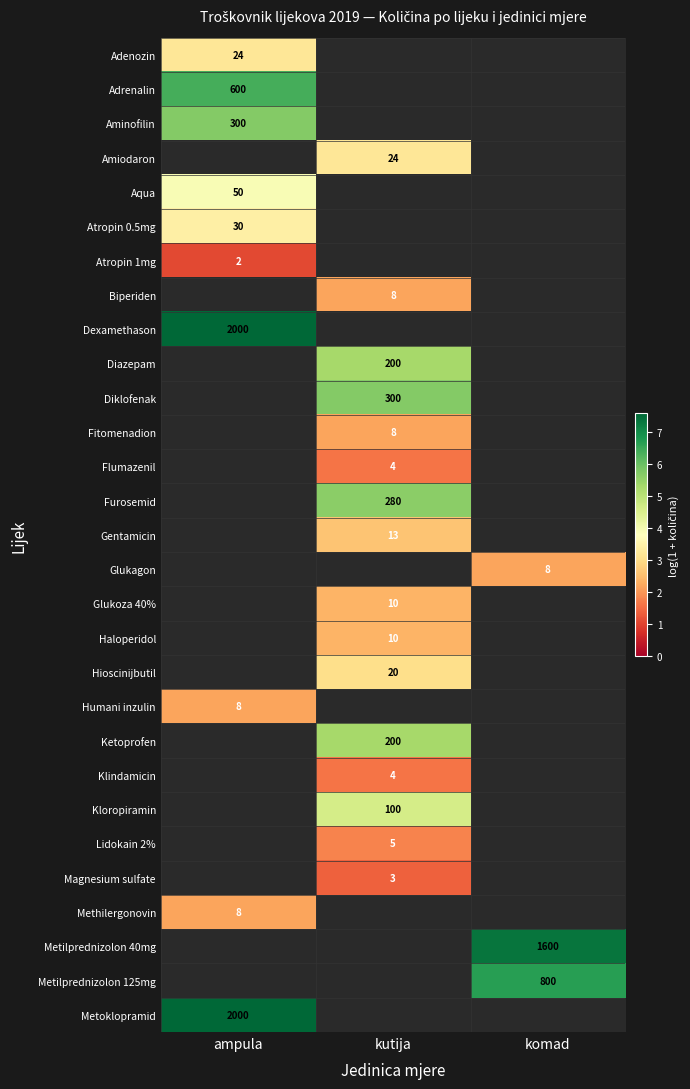

Is the value of Magnesium sulfate at kutija greater than the value of Aminofilin at ampula?

No